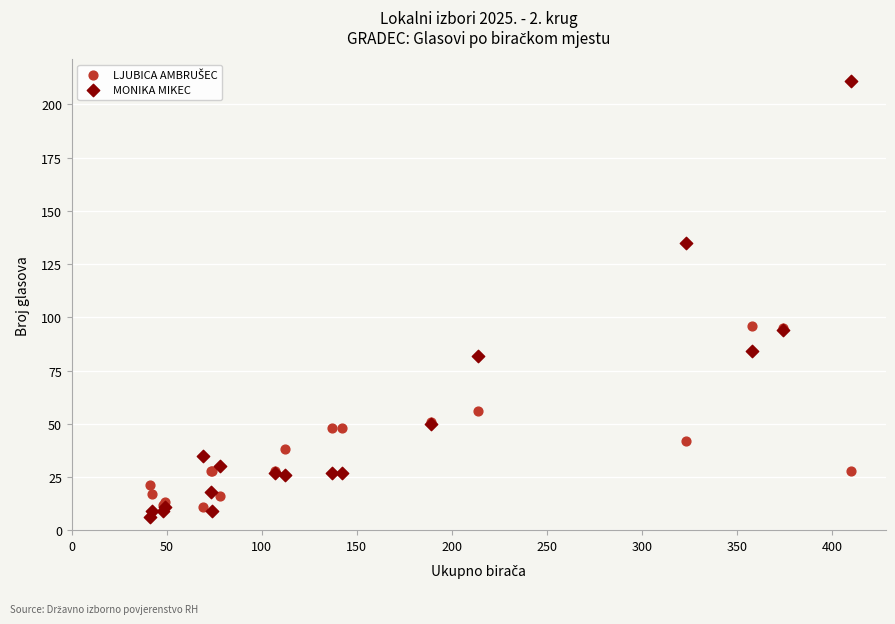

Which series contains the highest Y value?

MONIKA MIKEC